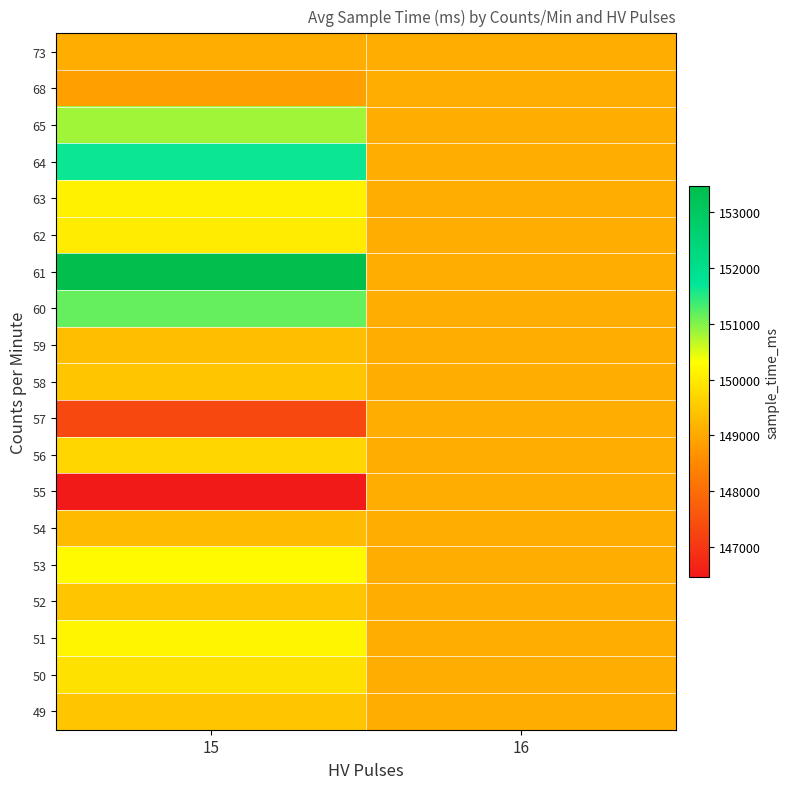

Which has a higher value, 16 or 15?

15